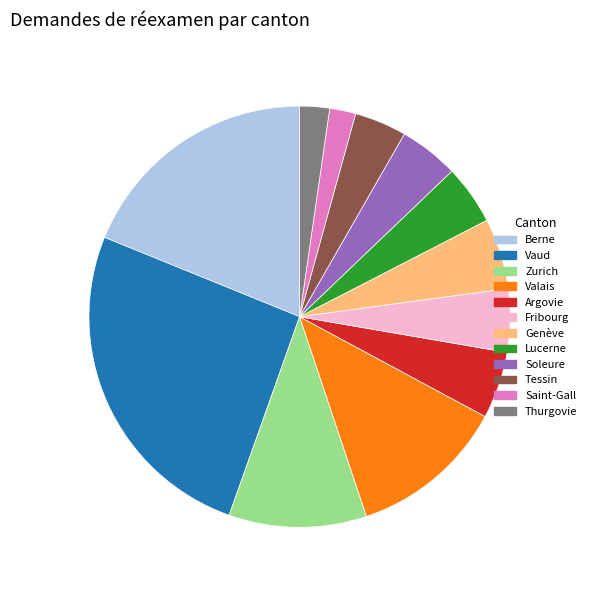

How many slices are in this pie chart?

12